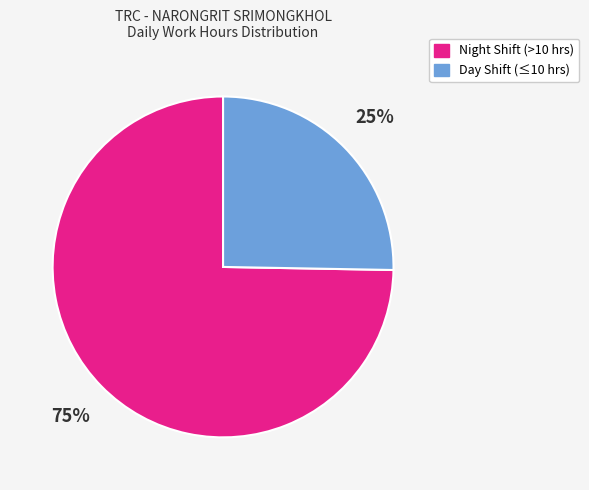

True or false: Night Shift (>10 hrs) accounts for 89% of the total.

False